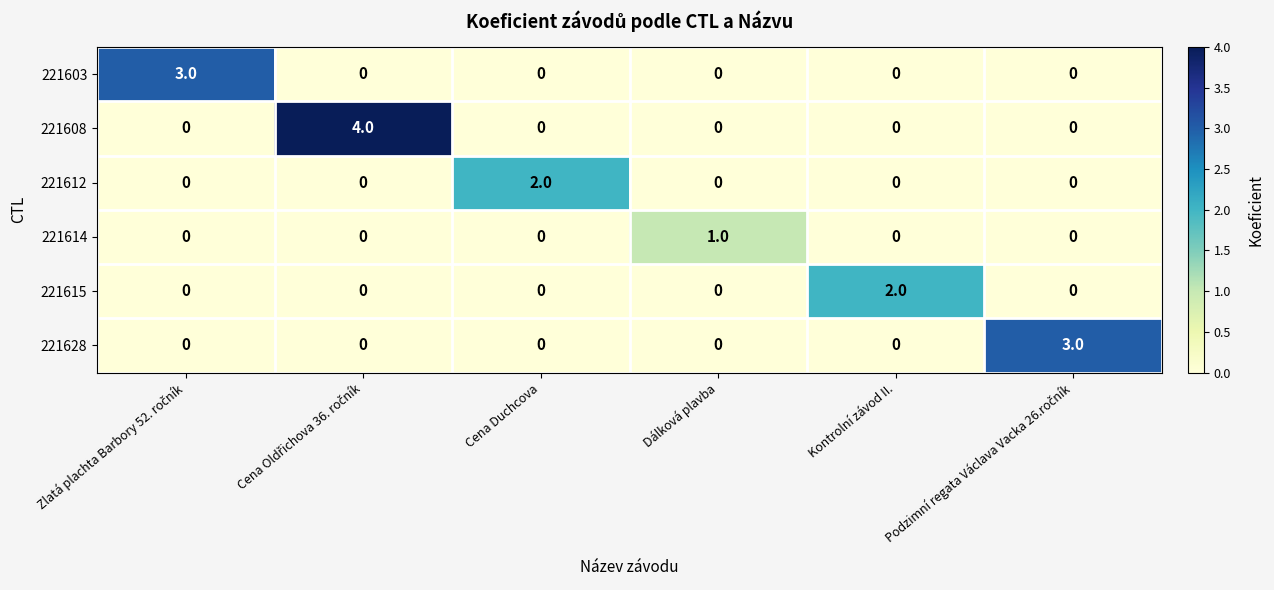

At which label does 221612 reach its peak?

Cena Duchcova